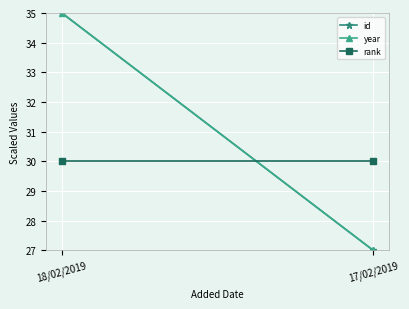

Reading right to left, extract all data points from this chart.

id: 27	35
year: 27	35
rank: 30	30